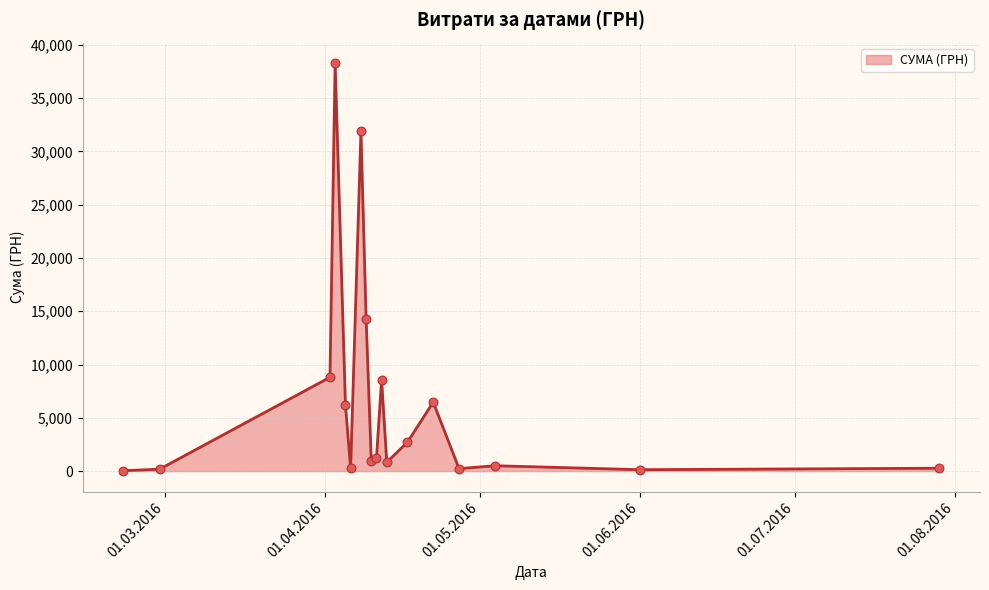

What is the difference between the maximum and minimum values?

38264.5